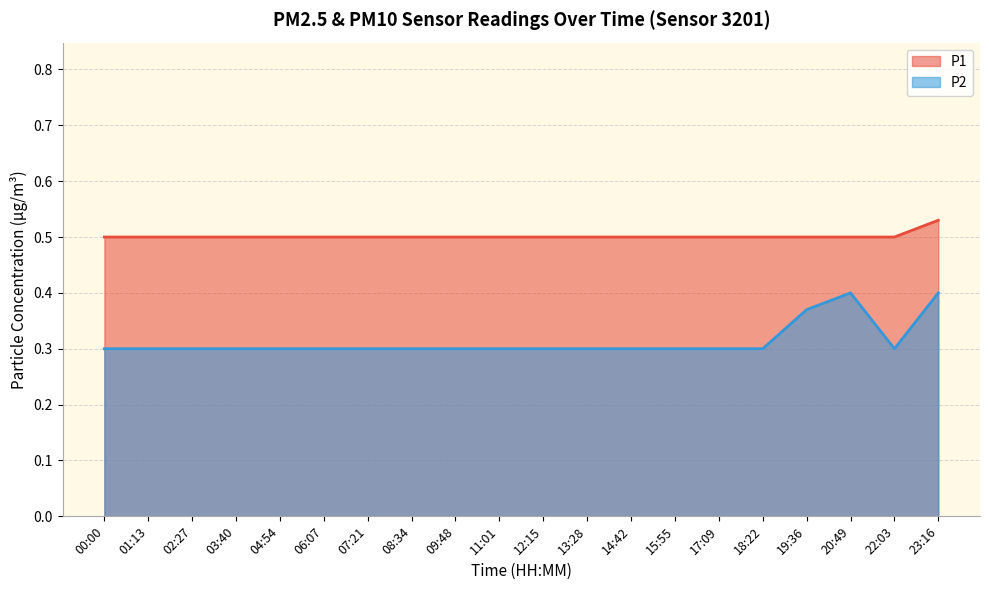

True or false: P1 and P2 cross at least once.

False